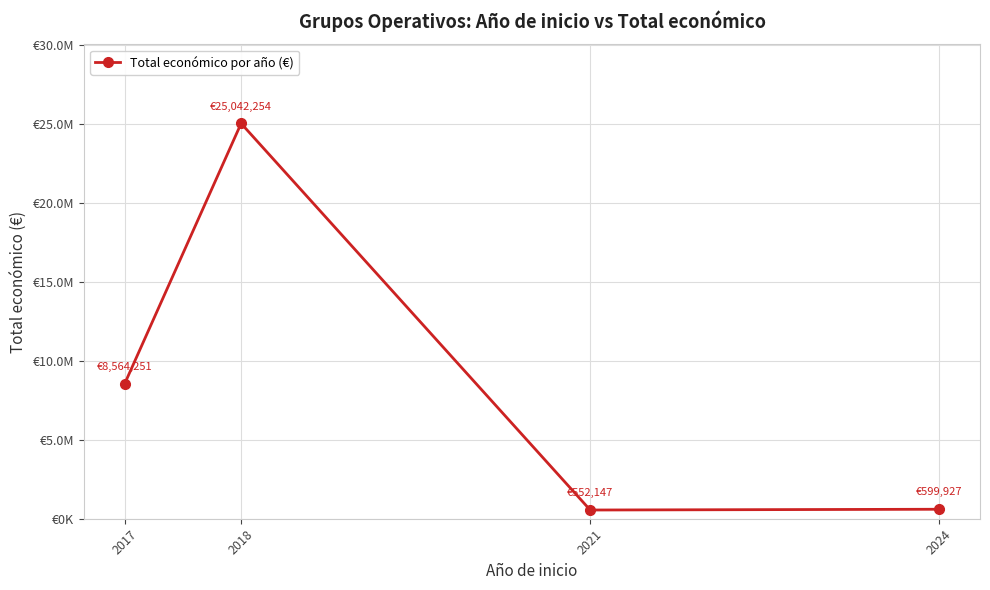

At which category does the chart reach its minimum across all series?

2021